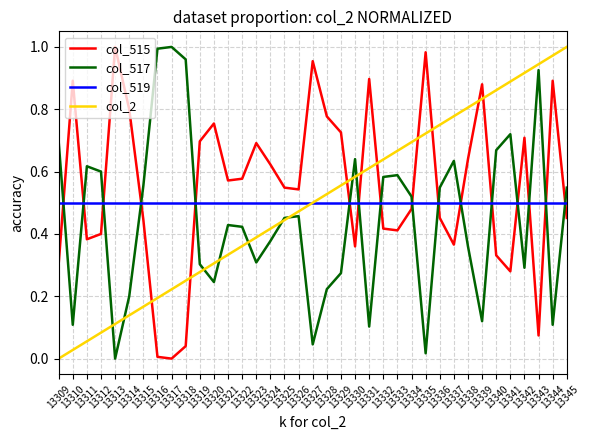

Where do col_517 and col_515 first cross each other?

13309 and 13310